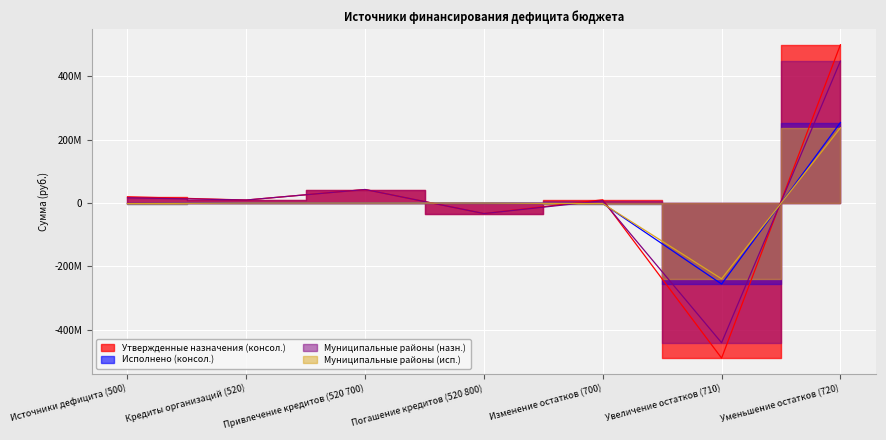

How many values in Муниципальные районы (исп.) are above zero?

1